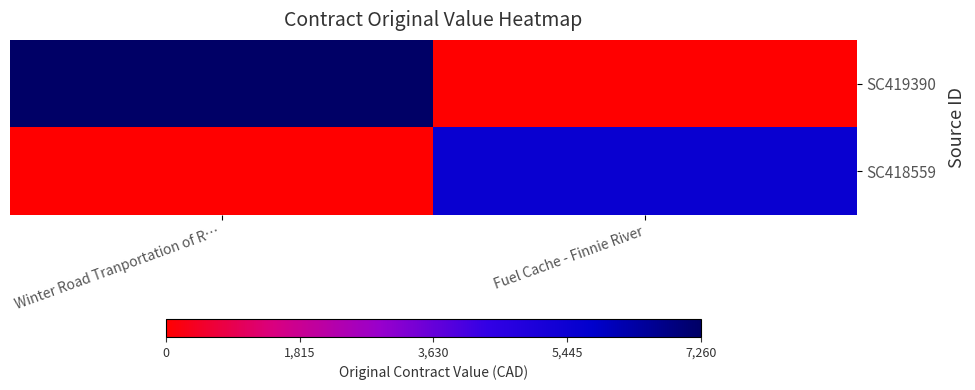

Rank the series at Fuel Cache - Finnie River from highest to lowest value.

SC418559, SC419390